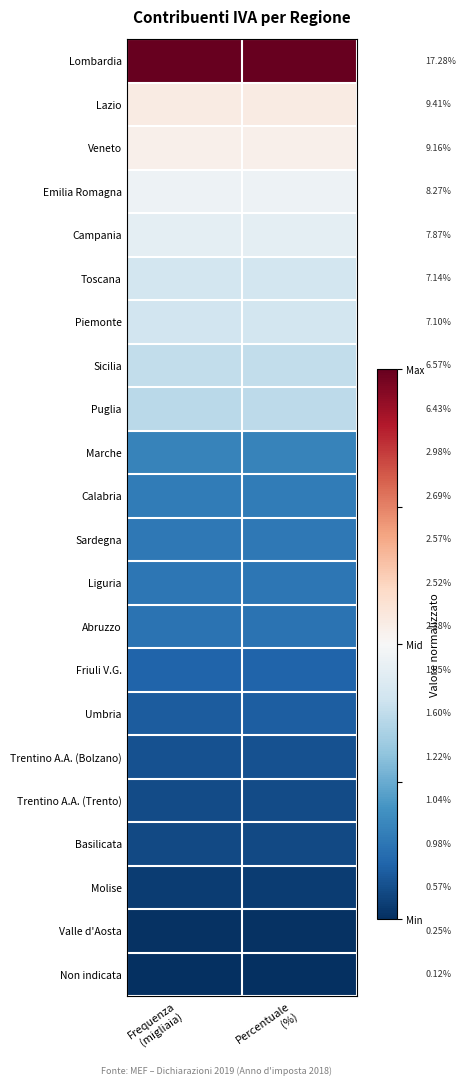

Which series has the largest total across all categories?

Lombardia